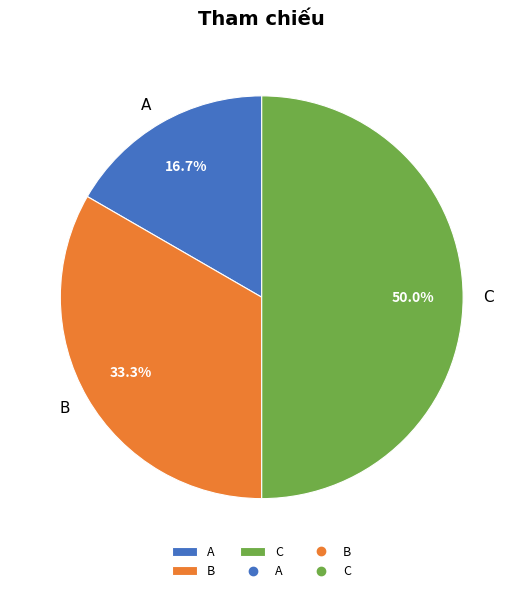

To the nearest percent, what is the difference between the A and C slice percentages?

33%